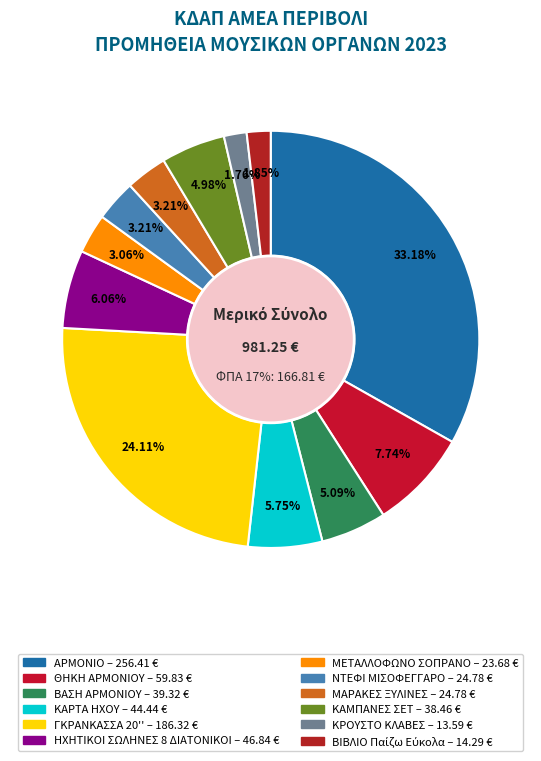

Does ΝΤΕΦΙ ΜΙΣΟΦΕΓΓΑΡΟ account for over 50% of the chart?

No